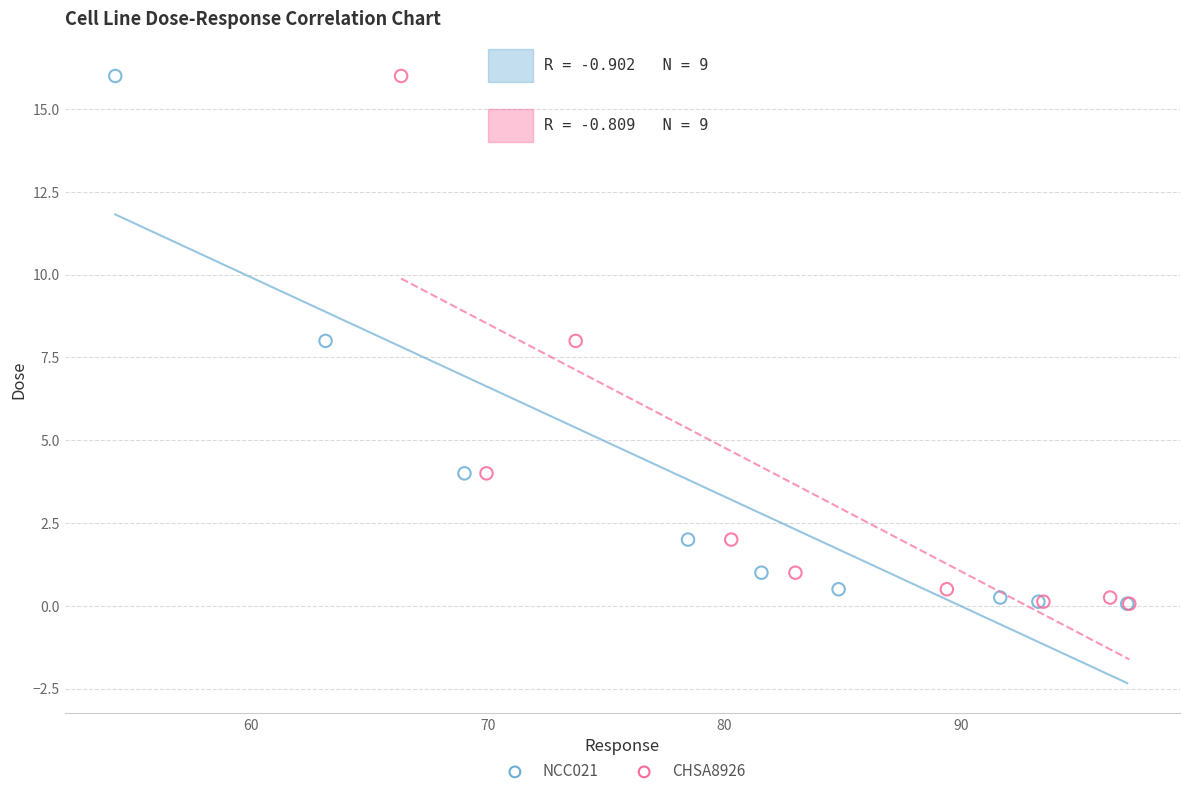

What are all the series names shown in the legend?

NCC021, CHSA8926